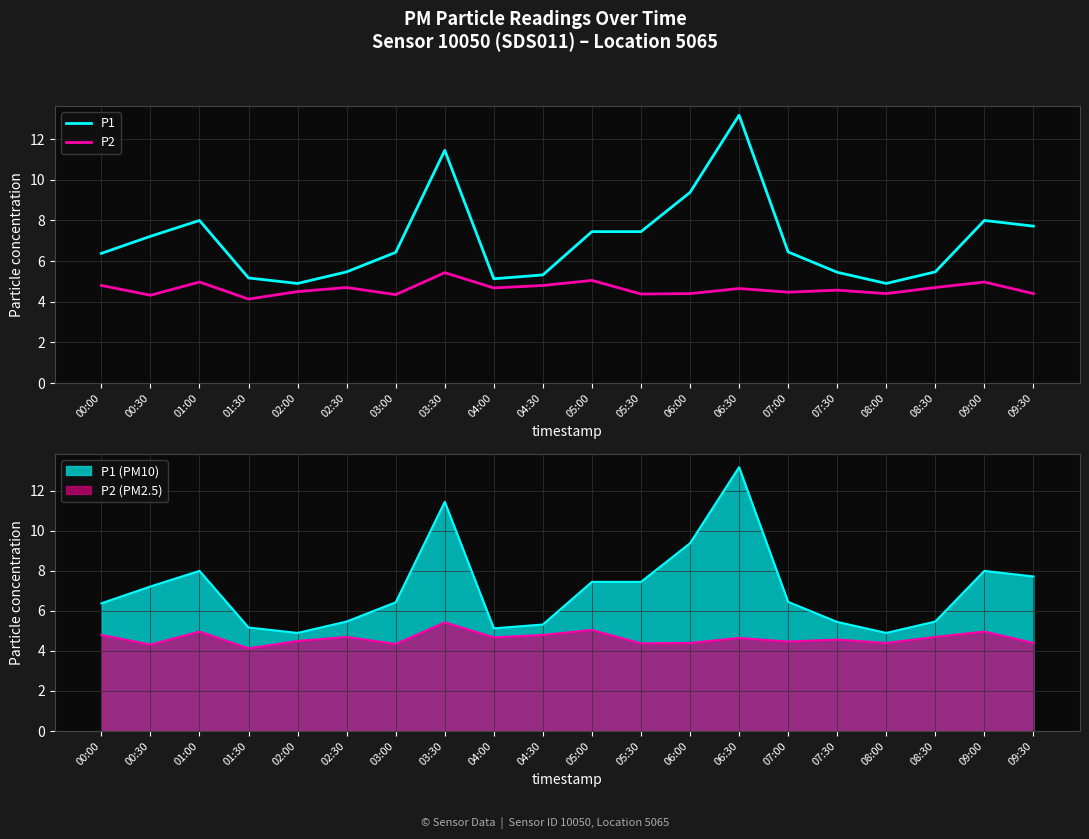

Which series has the widest spread of values?

P1